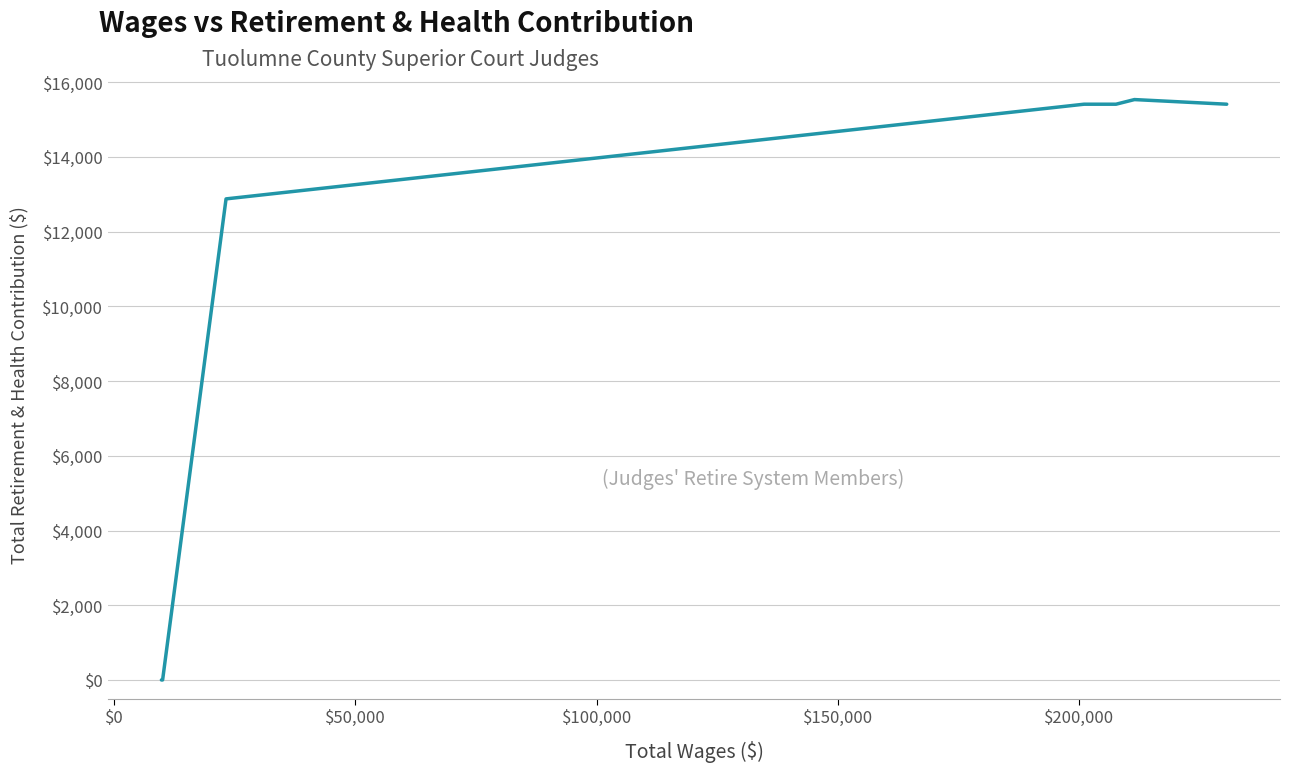

What is the average value?

10663